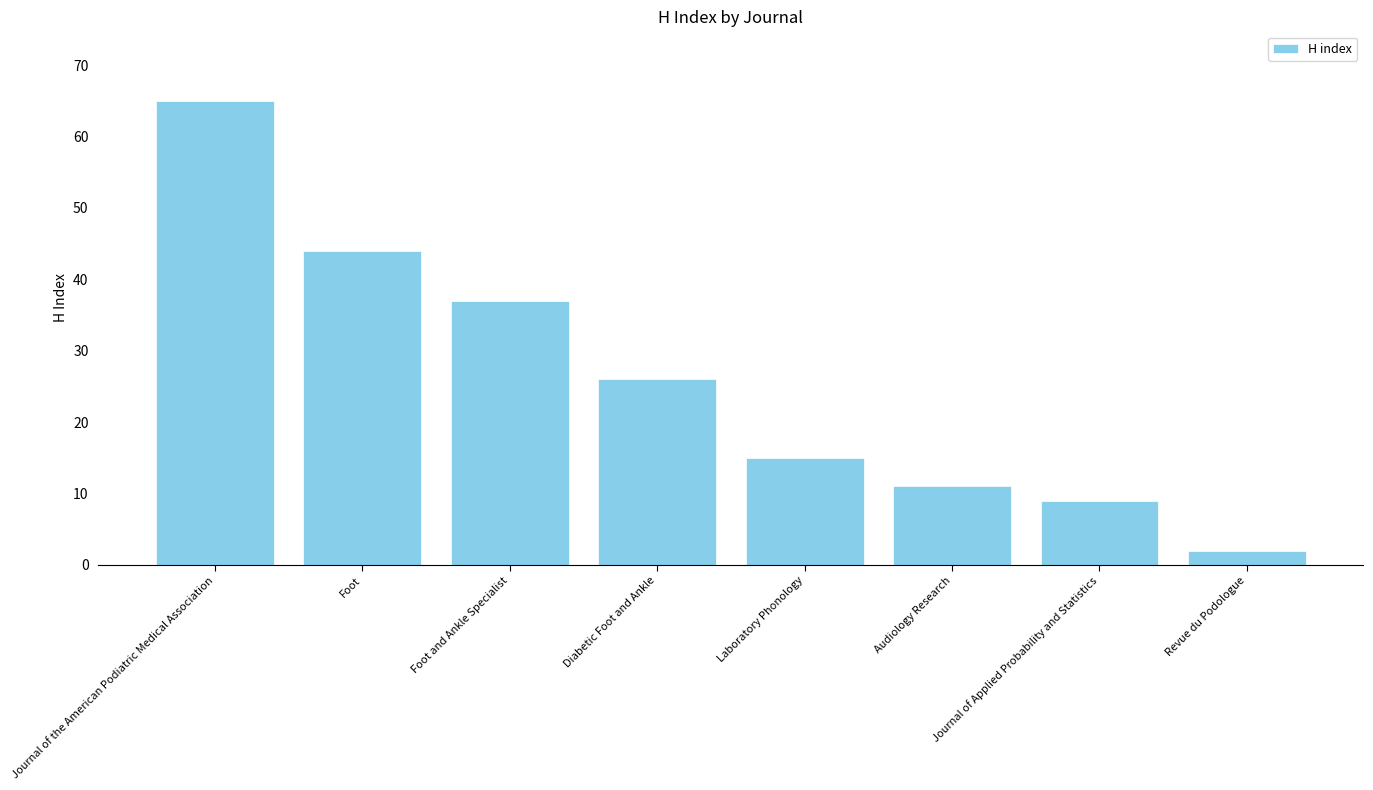

Which label corresponds to the smallest value in the chart?

Revue du Podologue